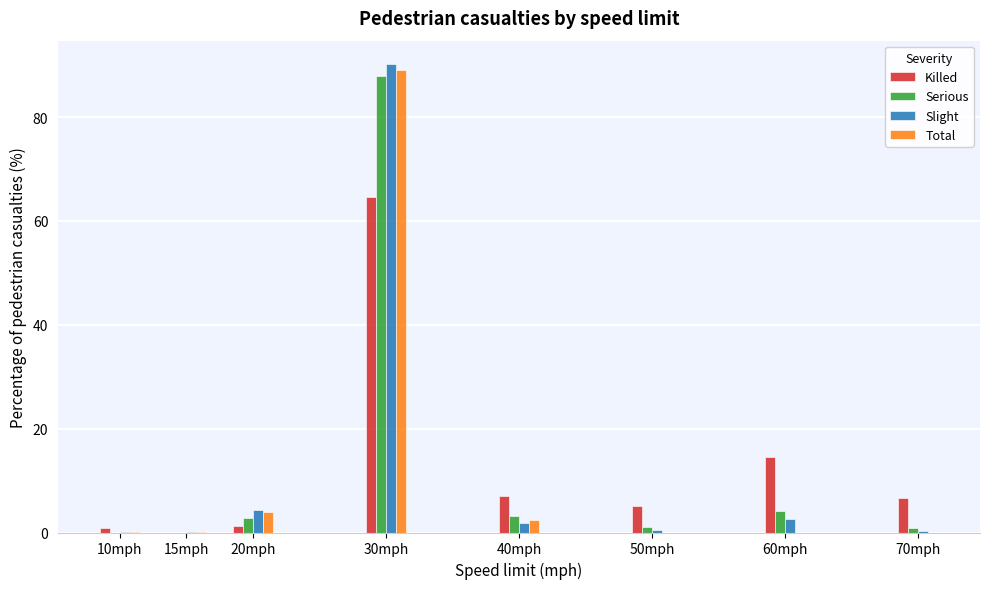

What is the sum of all Slight values?

100.0